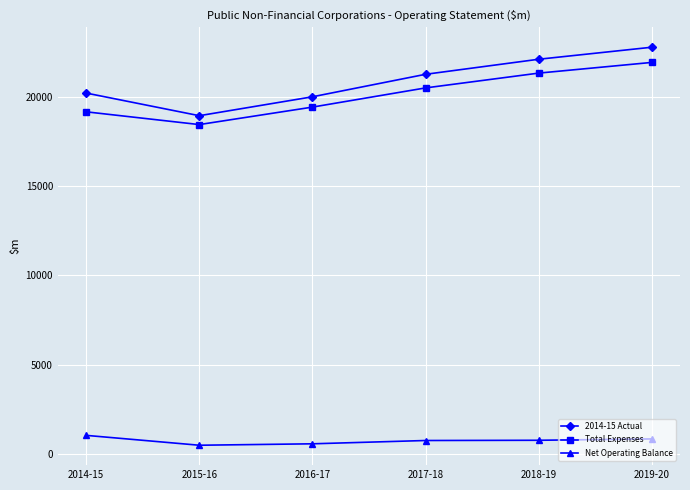

Where is the first local minimum for 2014-15 Actual?

2015-16